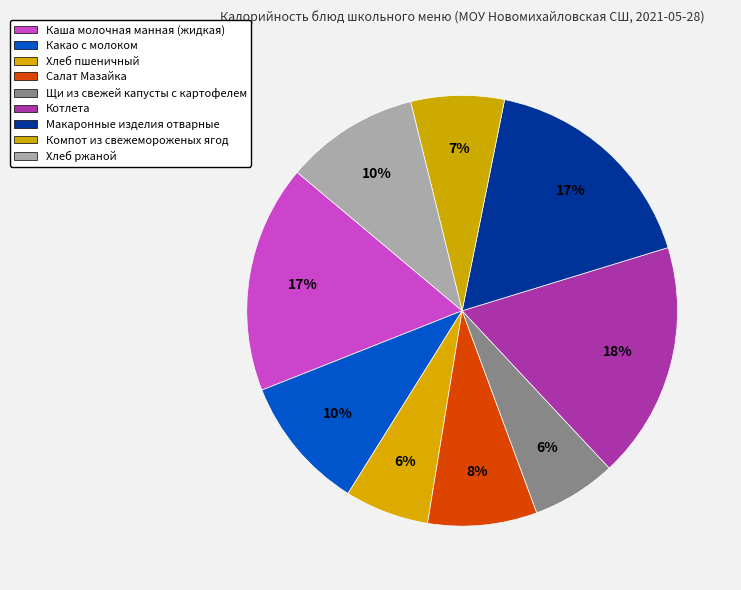

Count the number of slices in the pie.

9